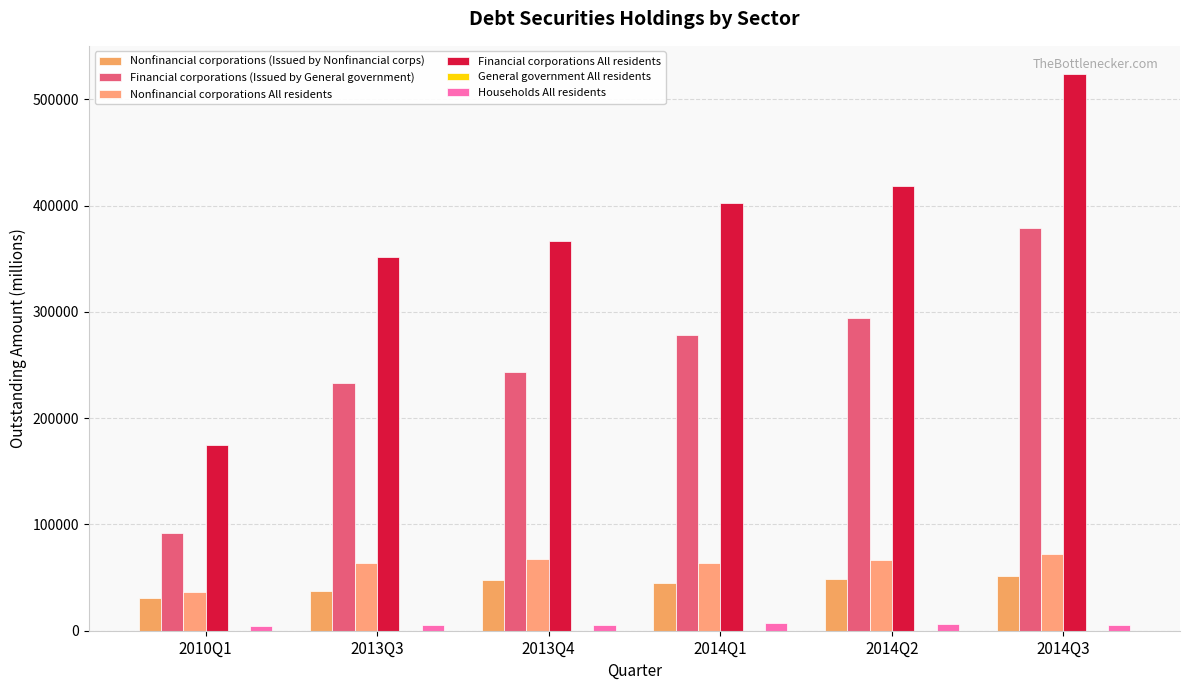

What is the spread (max minus min) of values at 2013Q3?

351458.8